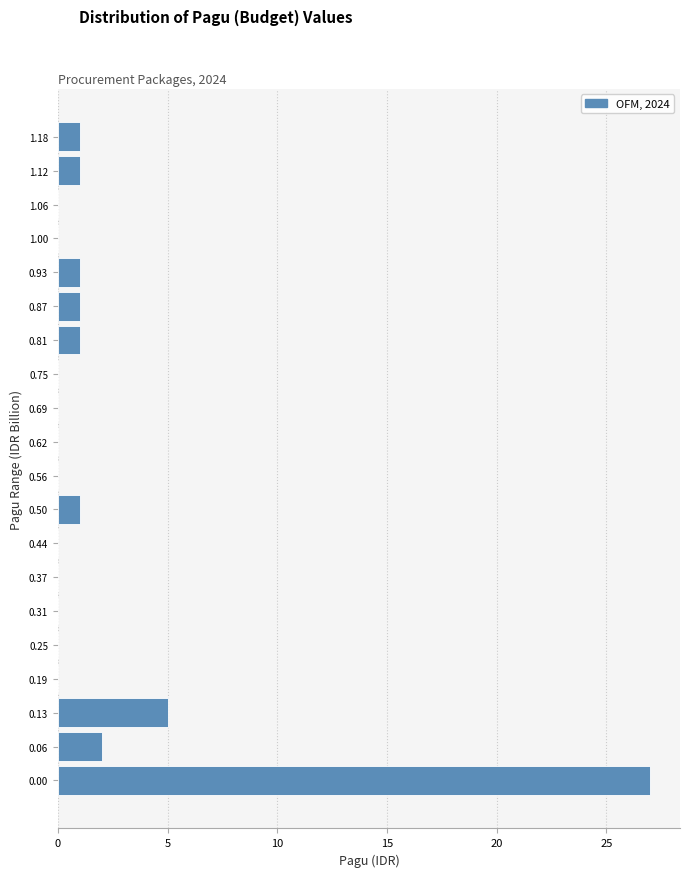

Reading top to bottom, transcribe all the data shown in this chart.

1.18=1	1.12=1	1.06=0	1.00=0	0.93=1	0.87=1	0.81=1	0.75=0	0.69=0	0.62=0	0.56=0	0.50=1	0.44=0	0.37=0	0.31=0	0.25=0	0.19=0	0.13=5	0.06=2	0.00=27